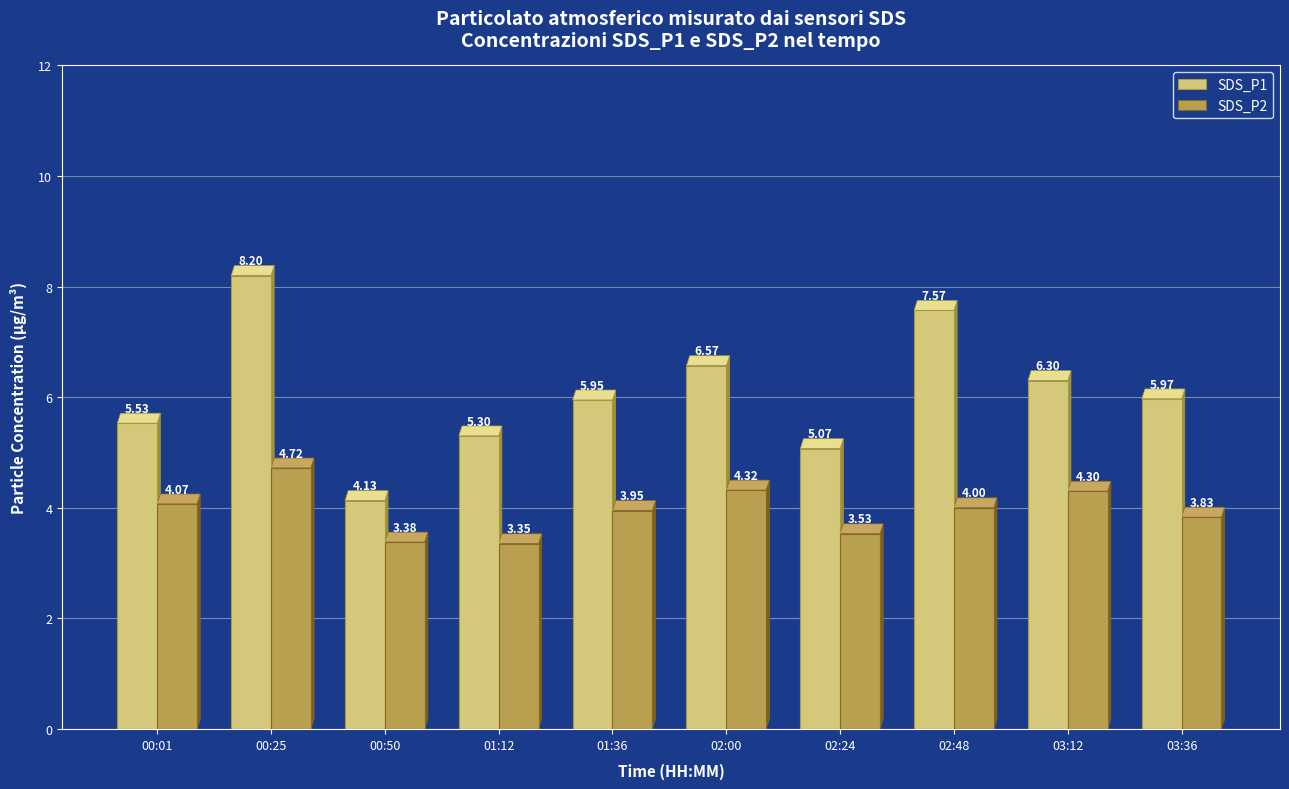

What are all the series names shown in the legend?

SDS_P1, SDS_P2